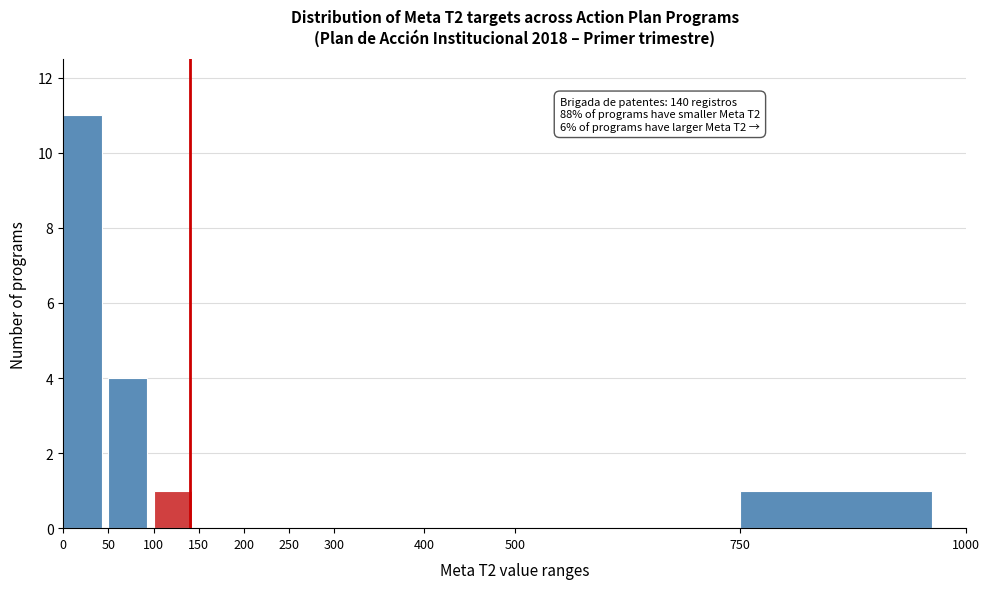

Over which range of the x-axis is the bar tallest?

0 to 50